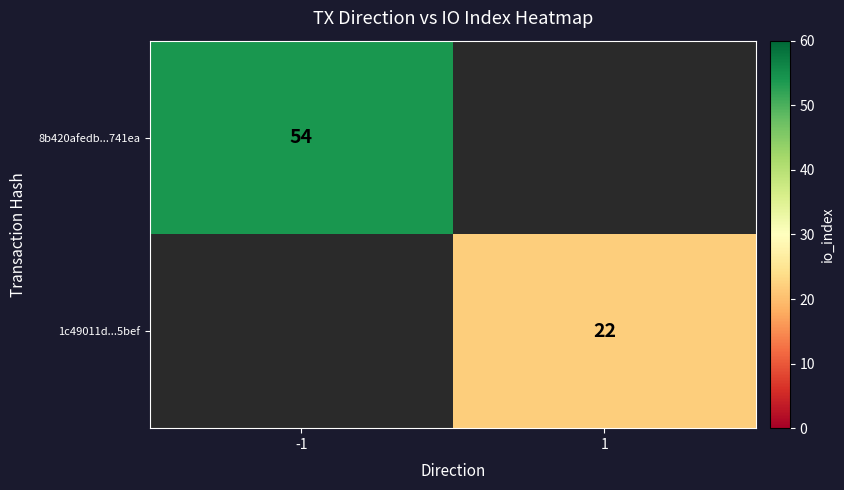

The value of 8b420afedb...741ea at -1 is 54. True or false?

True